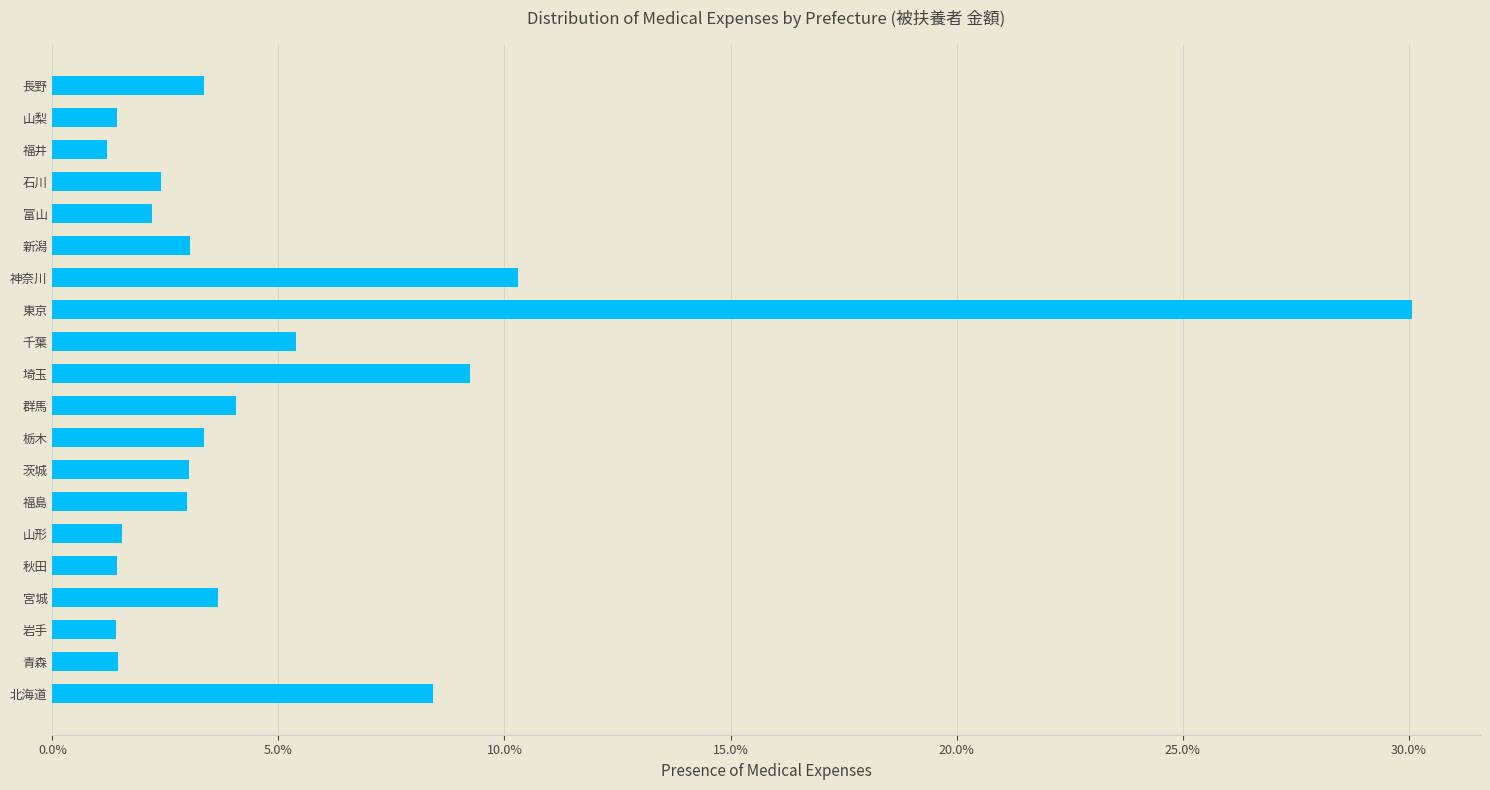

Does the chart contain any negative values?

No